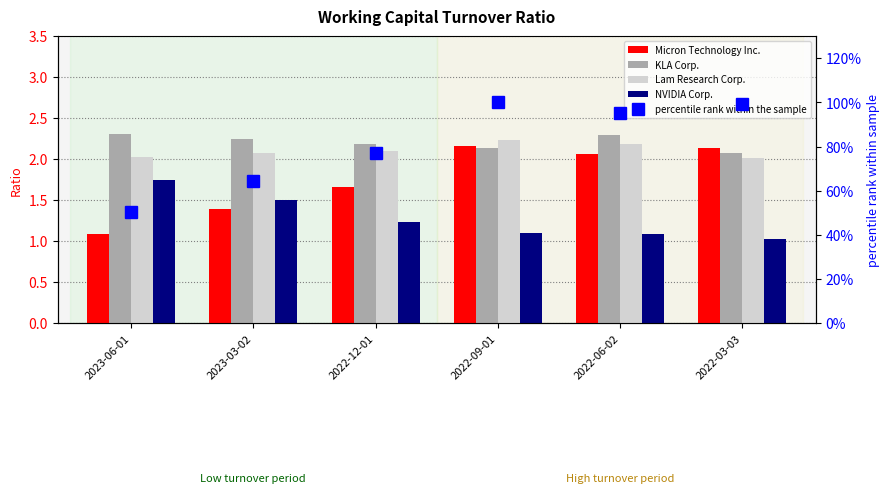

Reading right to left, list all the values displayed in this chart.

Micron Technology Inc.: 2.1	2.1	2.2	1.7	1.4	1.1
KLA Corp.: 2.1	2.3	2.1	2.2	2.2	2.3
Lam Research Corp.: 2.0	2.2	2.2	2.1	2.1	2.0
NVIDIA Corp.: 1.0	1.1	1.1	1.2	1.5	1.8
percentile rank within the sample: 99.1	95.4	100.0	76.9	64.4	50.5